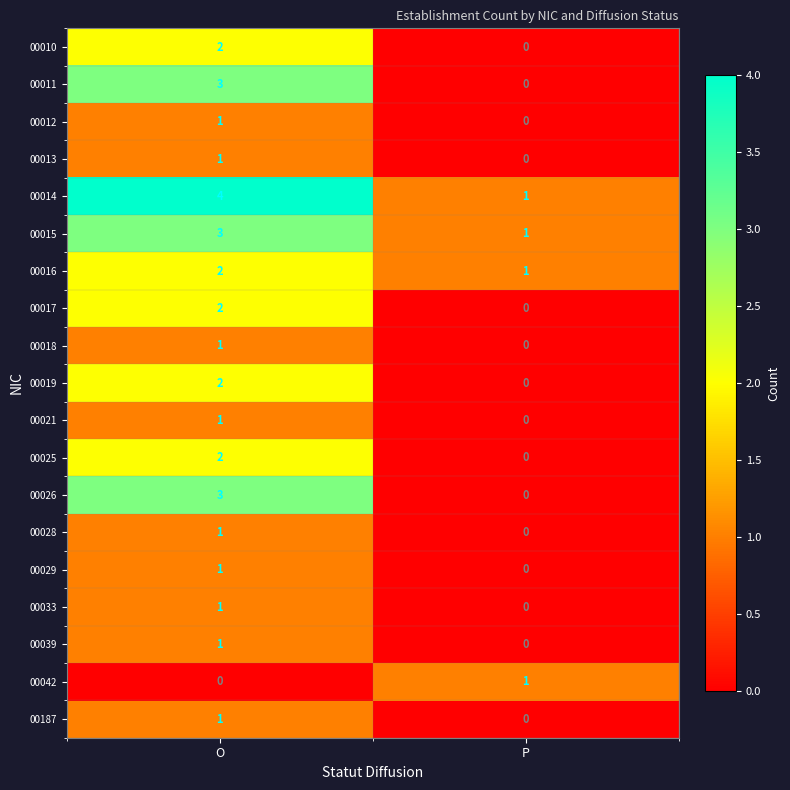

The value of 00018 at O is 0. True or false?

False